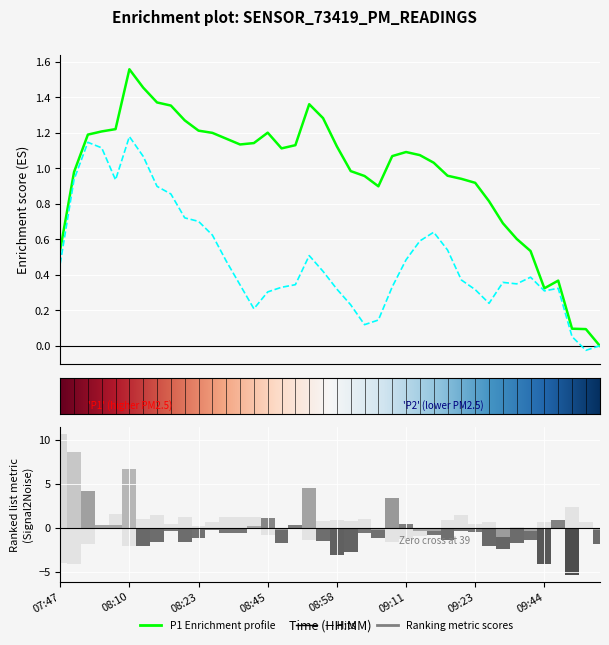

Which series has the widest spread of values?

P1